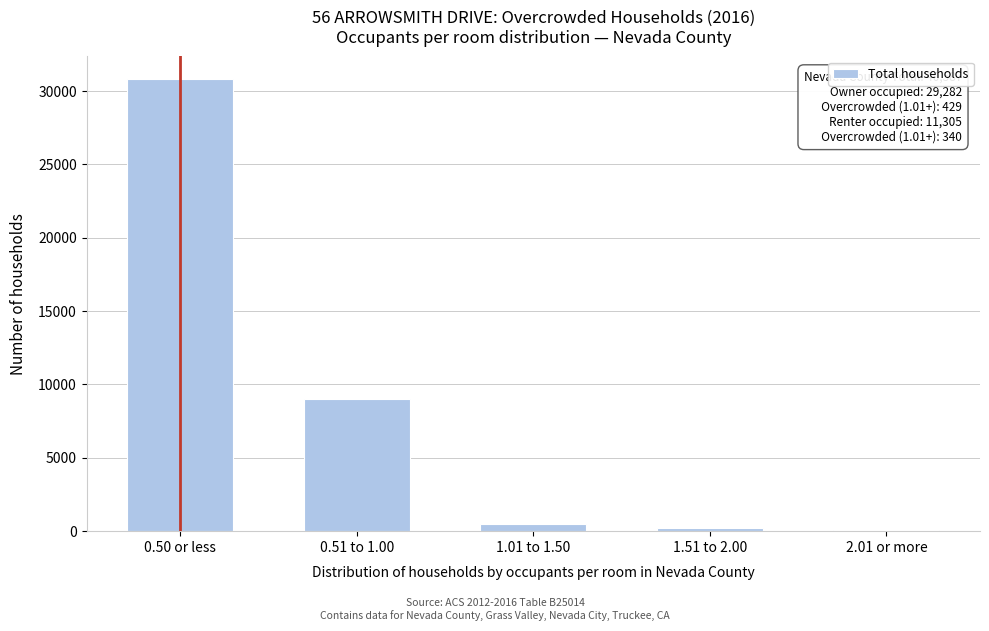

Which category has the highest value across all series?

0.50 or less